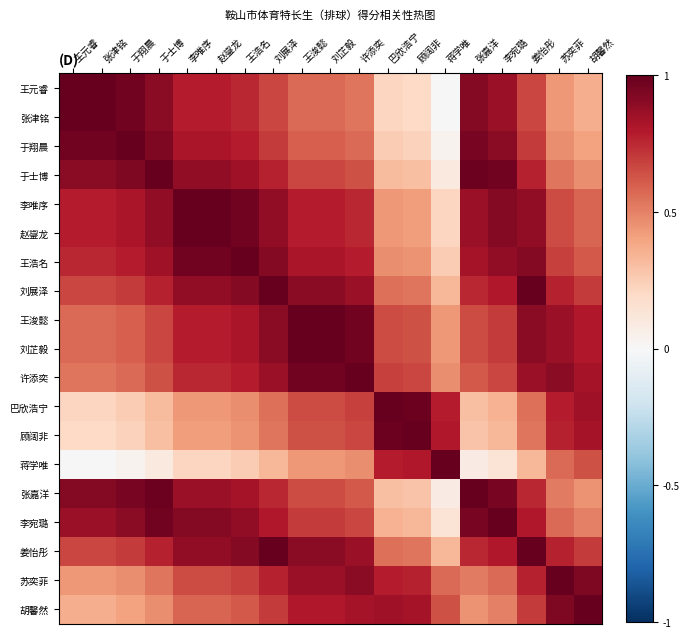

Between 苏奕菲 and 顾阔非, which is larger?

苏奕菲